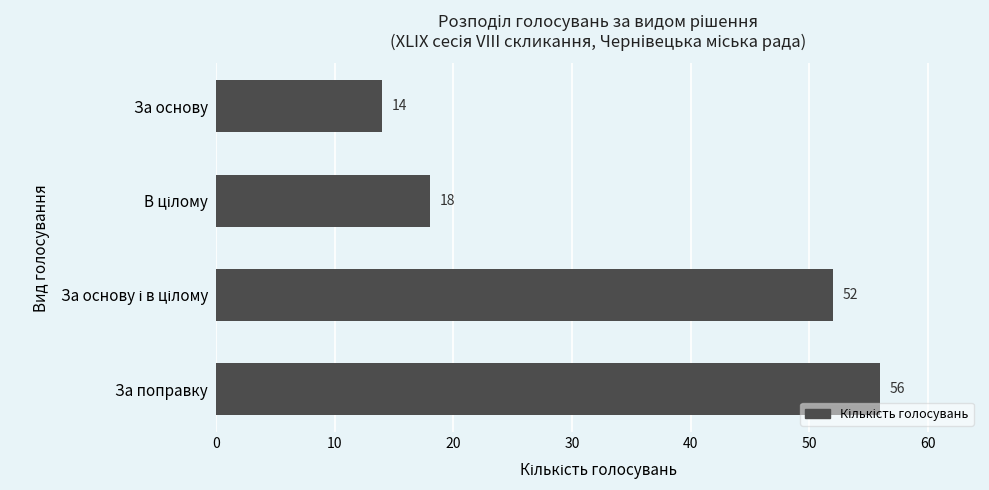

Is it true that the value at За поправку is 56?

True